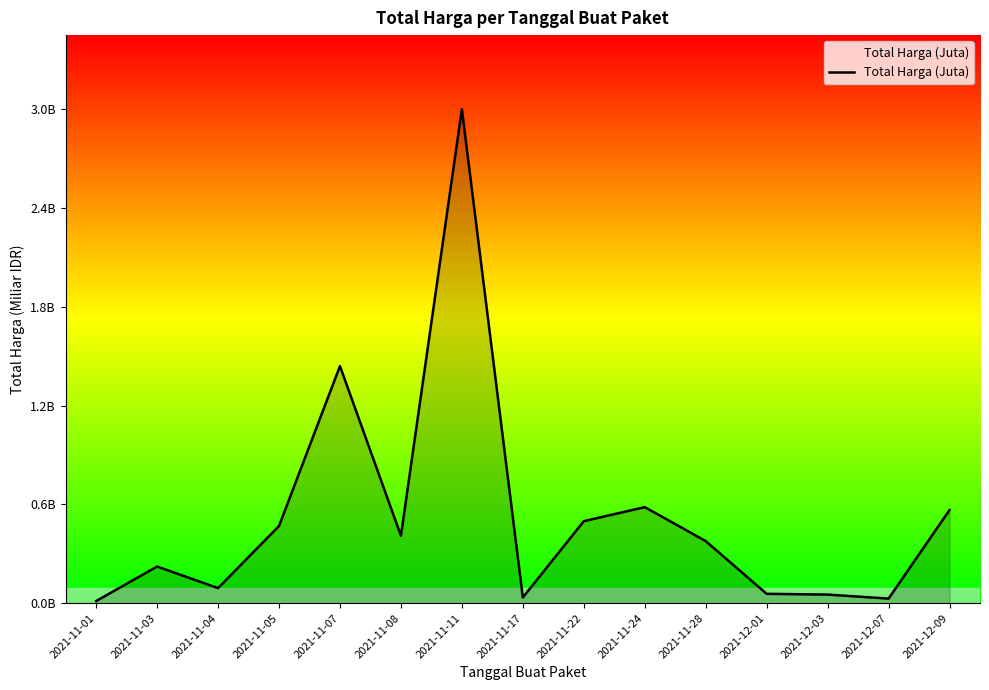

Which category has the lowest value across all series?

2021-11-01